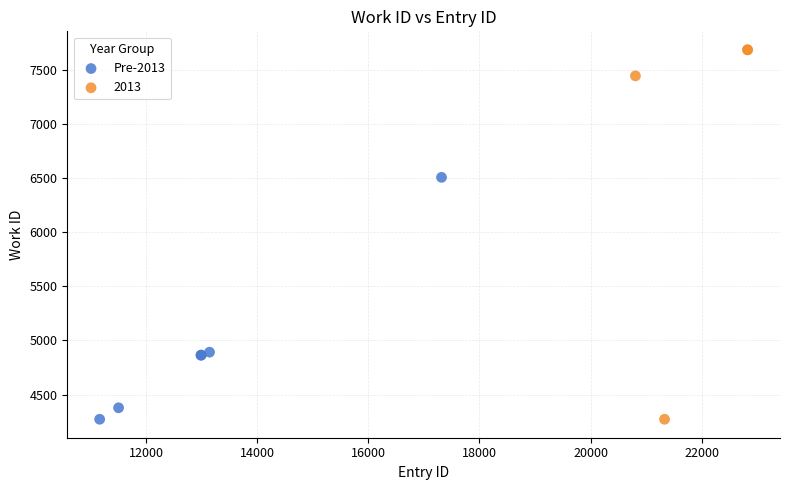

Which series has the largest Y range (max minus min)?

2013